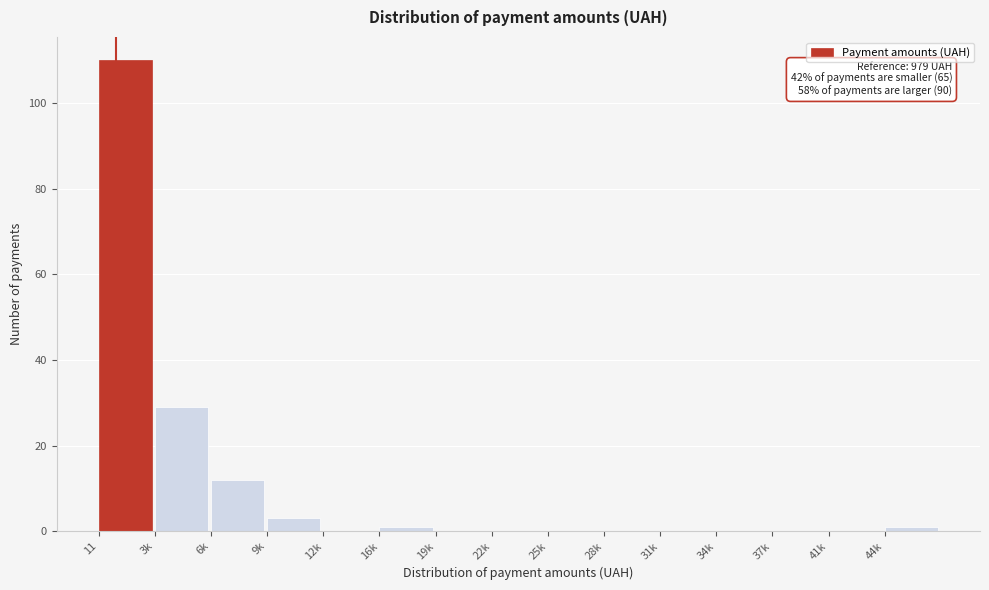

Reading left to right, transcribe all the data shown in this chart.

11=110	3k=29	6k=12	9k=3	12k=0	16k=1	19k=0	22k=0	25k=0	28k=0	31k=0	34k=0	37k=0	41k=0	44k=1